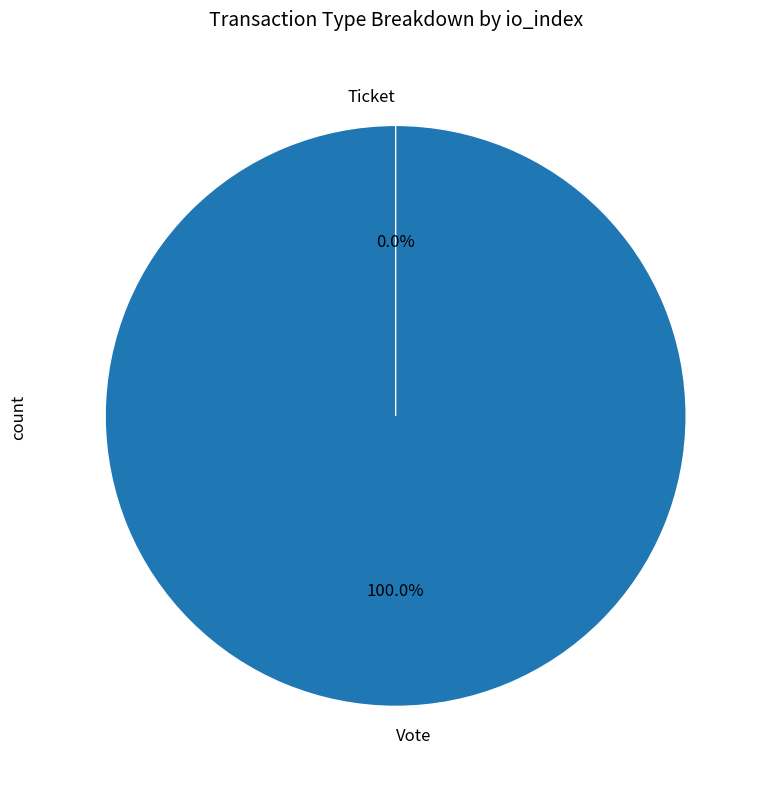

What percentage do Ticket and Vote together represent?

100.0%